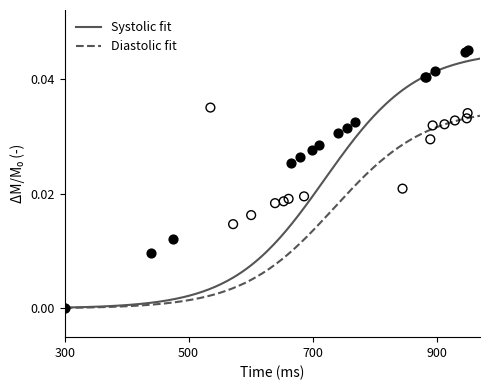

What are all the series names shown in the legend?

Systolic fit, Diastolic fit